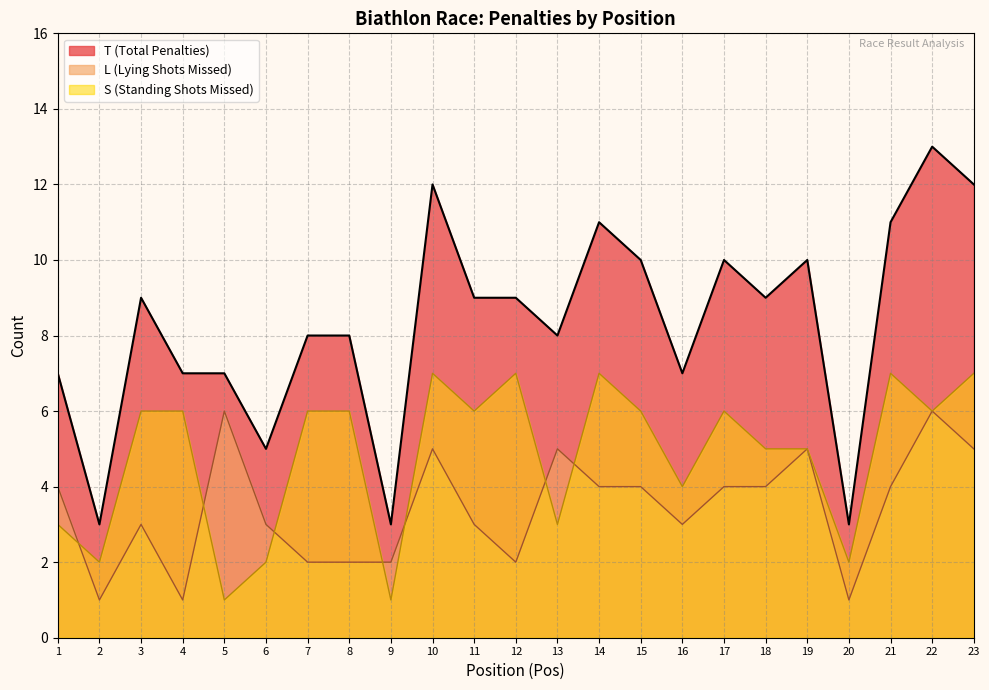

What is the ratio of the value at 23 to the value at 16?

1.7